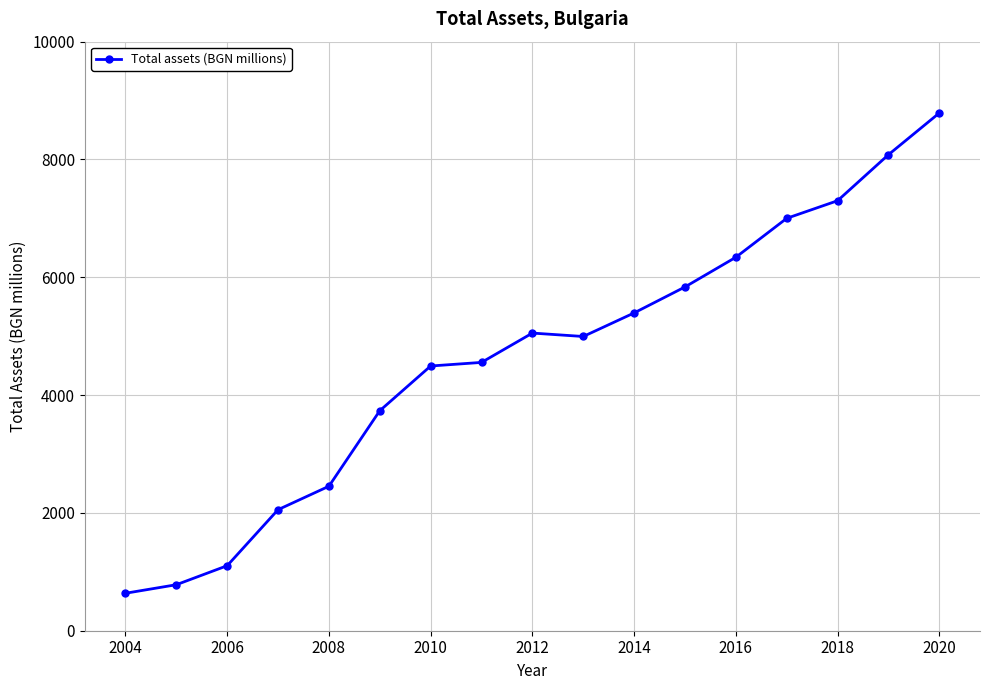

Does the chart have visible grid lines?

Yes